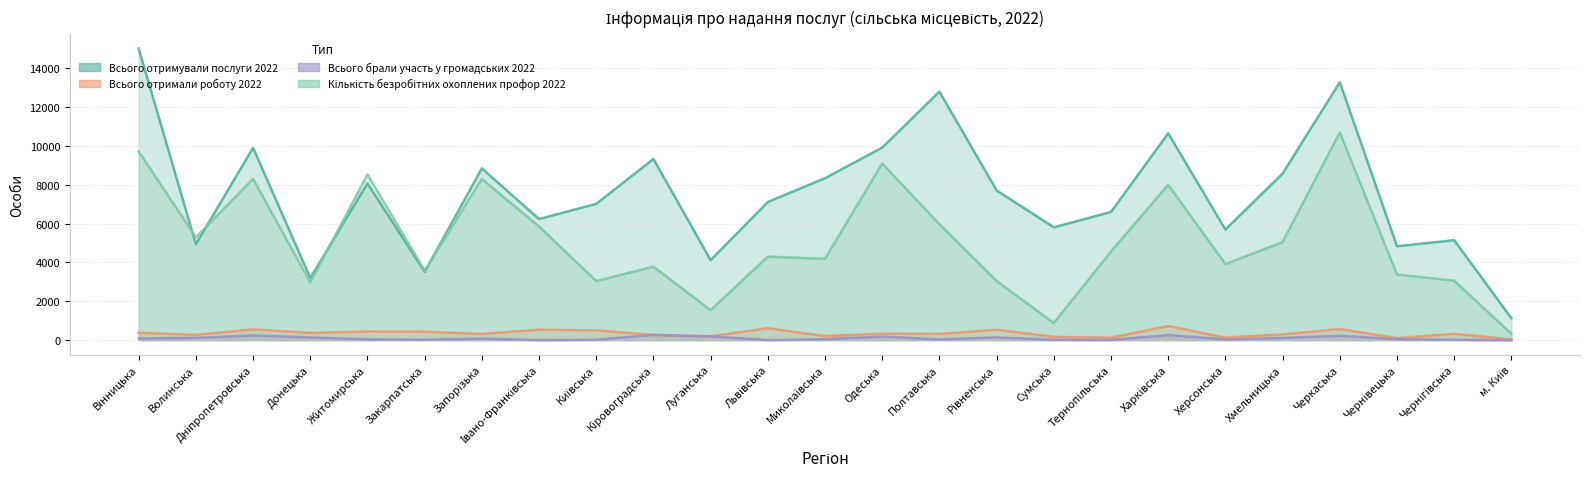

What is the value of the Всього отримували послуги 2022 point at the 5th from the left?

8066